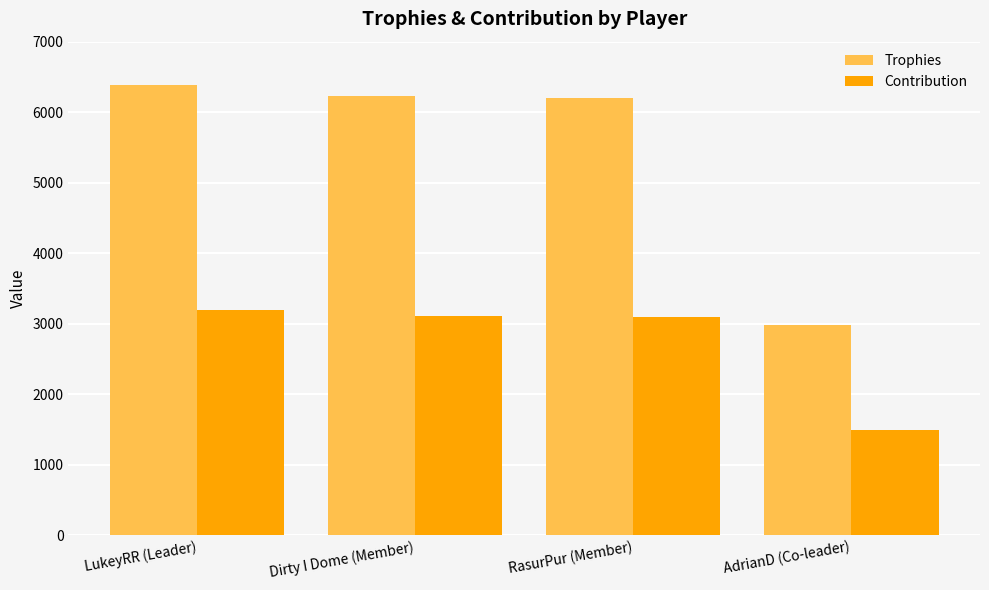

The Trophies series shows 6390 at LukeyRR (Leader). True or false?

True